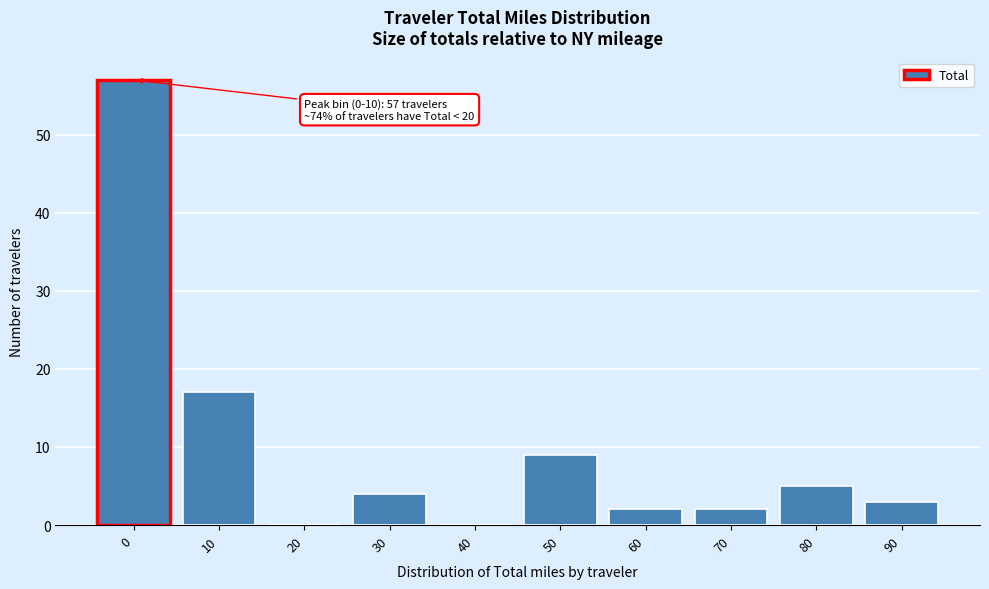

Reading left to right, transcribe all the data shown in this chart.

0=57	10=17	20=0	30=4	40=0	50=9	60=2	70=2	80=5	90=3